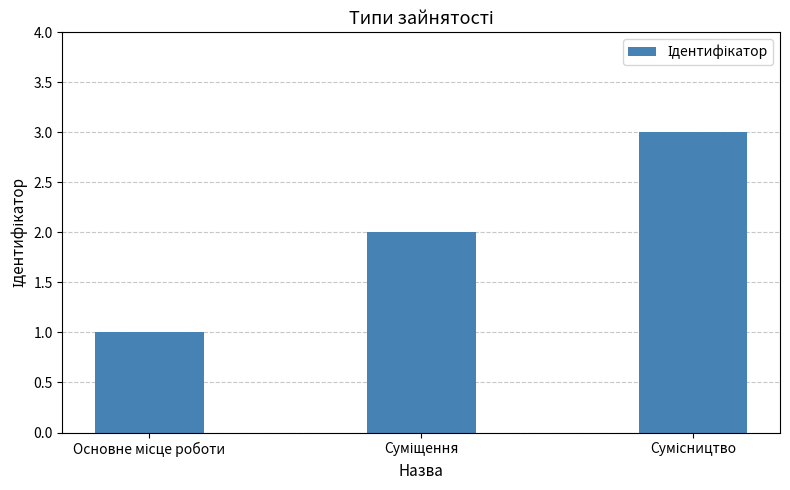

What is the greatest value displayed?

3